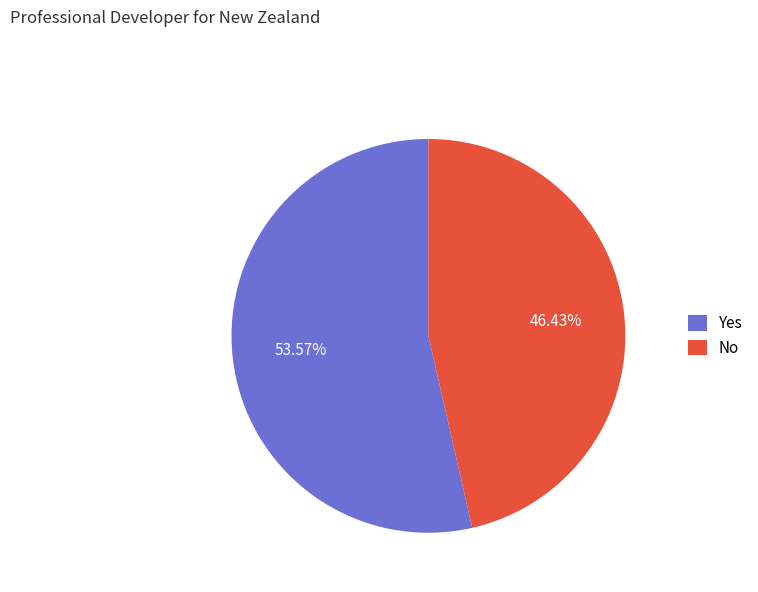

What percentage is the Yes slice, to the nearest percent?

54%